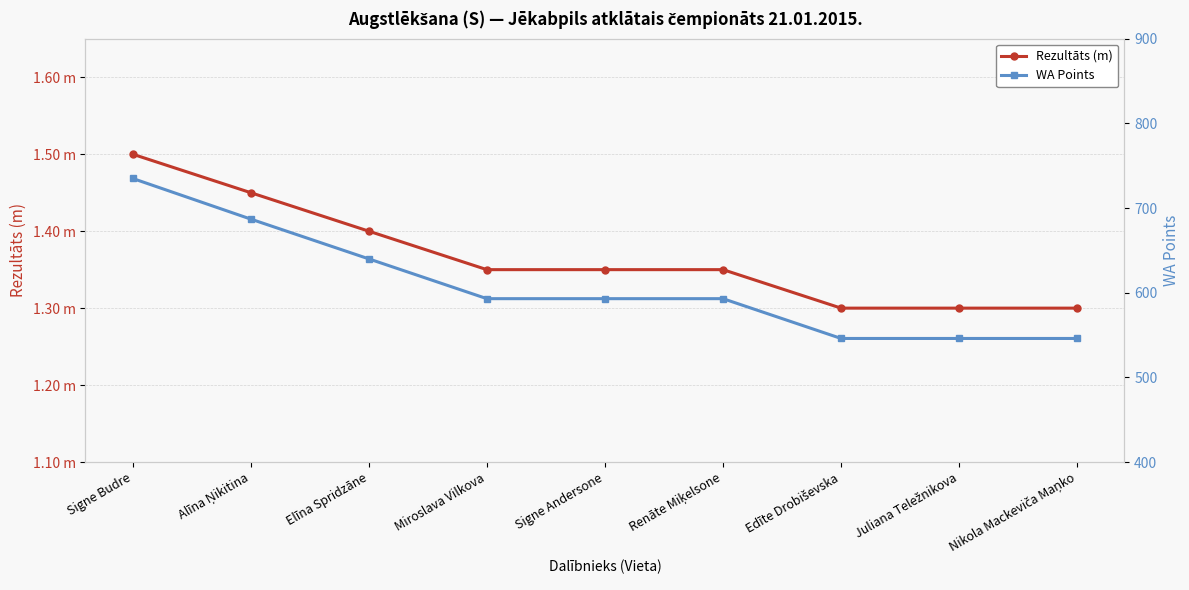

Which series has the widest spread of values?

WA Points